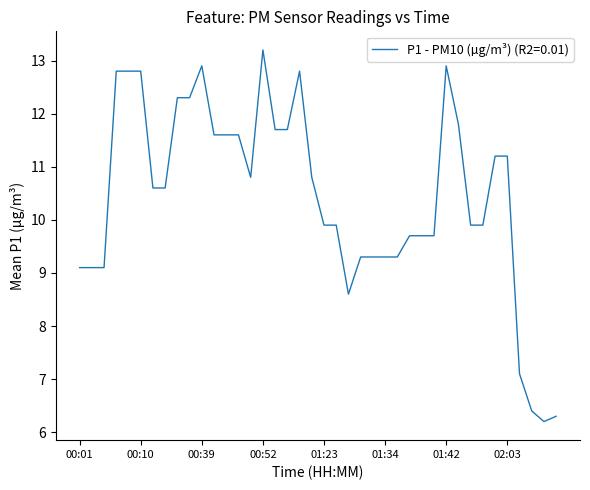

What is the difference between the maximum and minimum values?

7.0